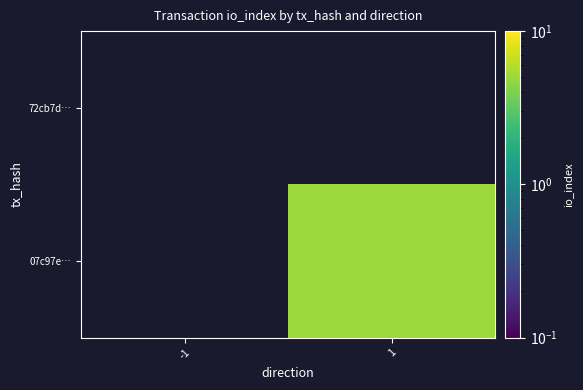

Between 1 and -1, which is larger?

-1